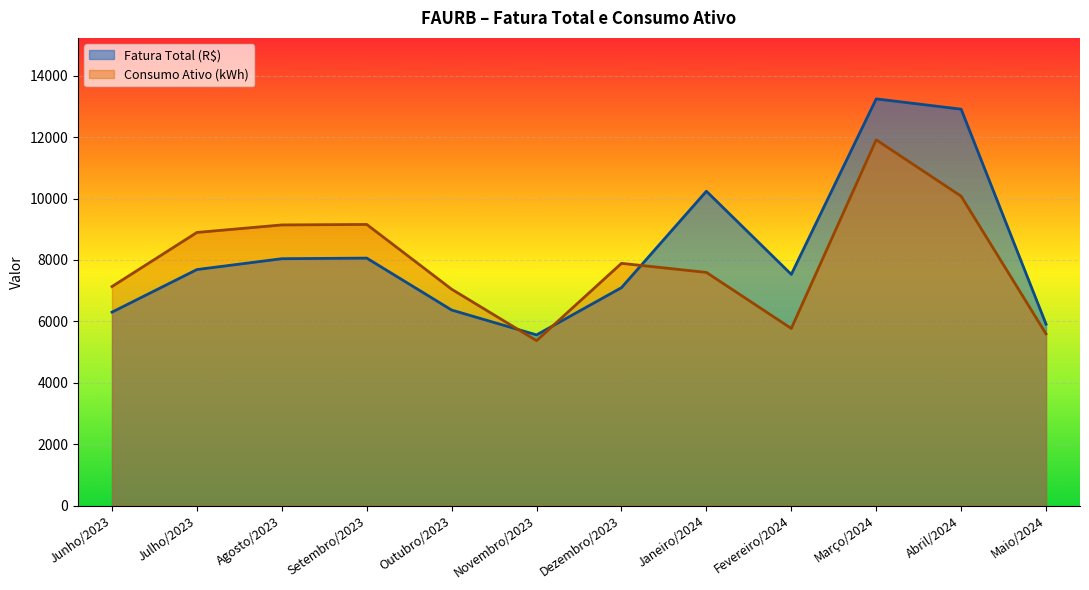

The Consumo Ativo (kWh) series shows 13763.8 at Agosto/2023. True or false?

False